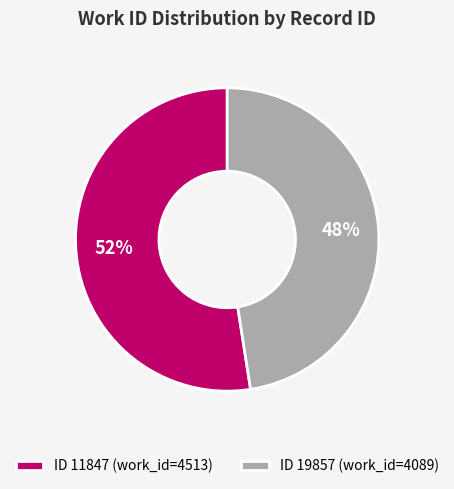

To the nearest percent, what is the combined percentage of ID 11847 (work_id=4513) and ID 19857 (work_id=4089)?

100%